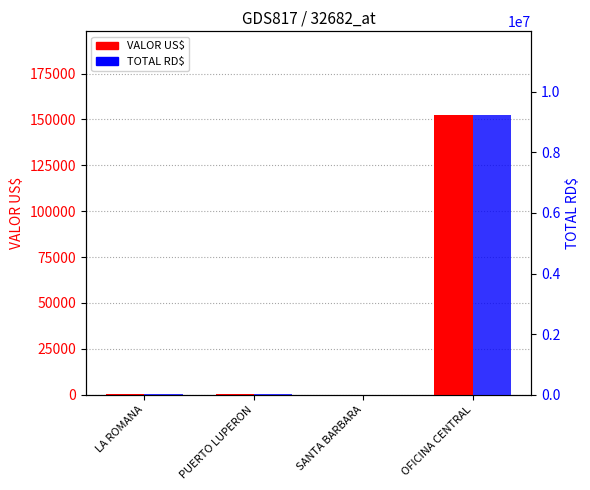

What is the value of the VALOR US$ bar at the 4th from the left?

152303.1